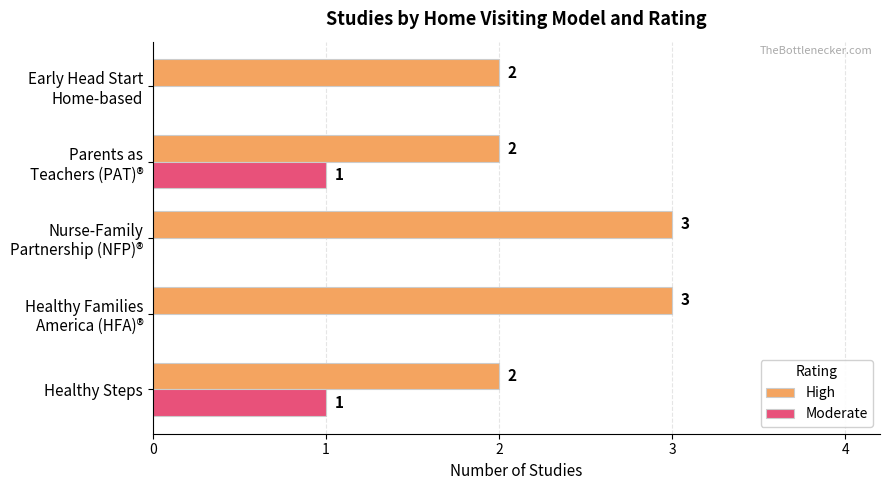

What are all the series names shown in the legend?

High, Moderate